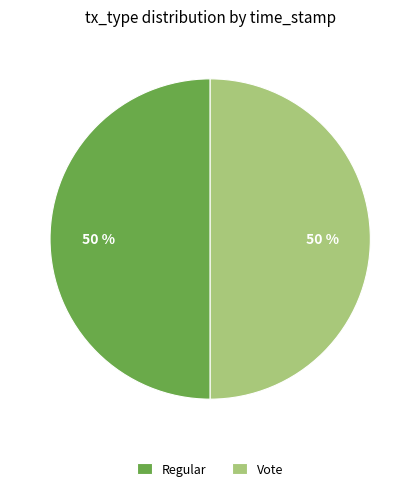

To the nearest percent, what is the average slice percentage?

50%